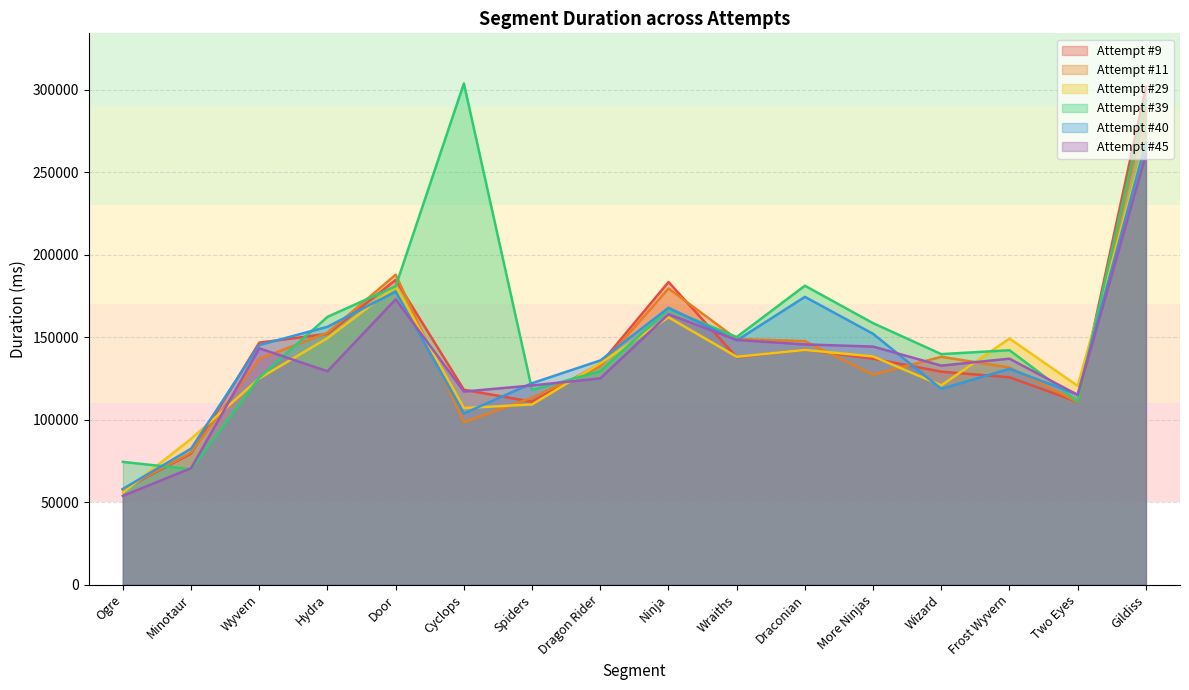

What is the minimum value shown in the chart?

53803